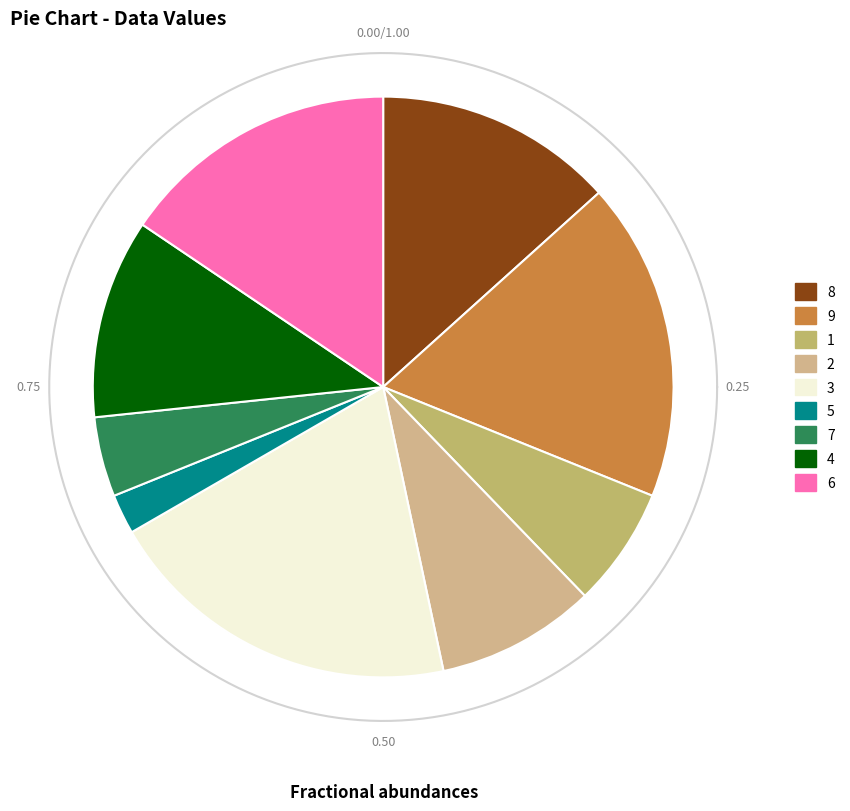

What percentage is the 5 slice, to the nearest percent?

2%